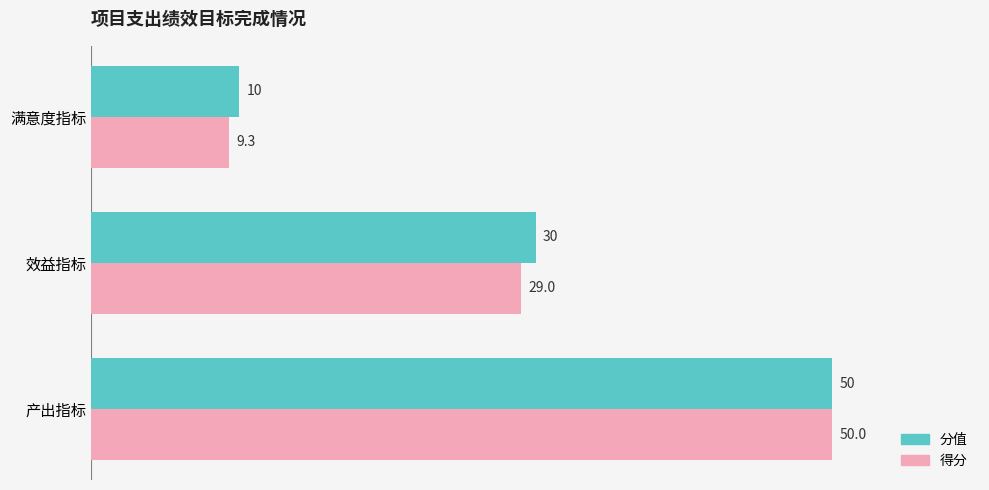

How many data points in 分值 are less than 30?

1